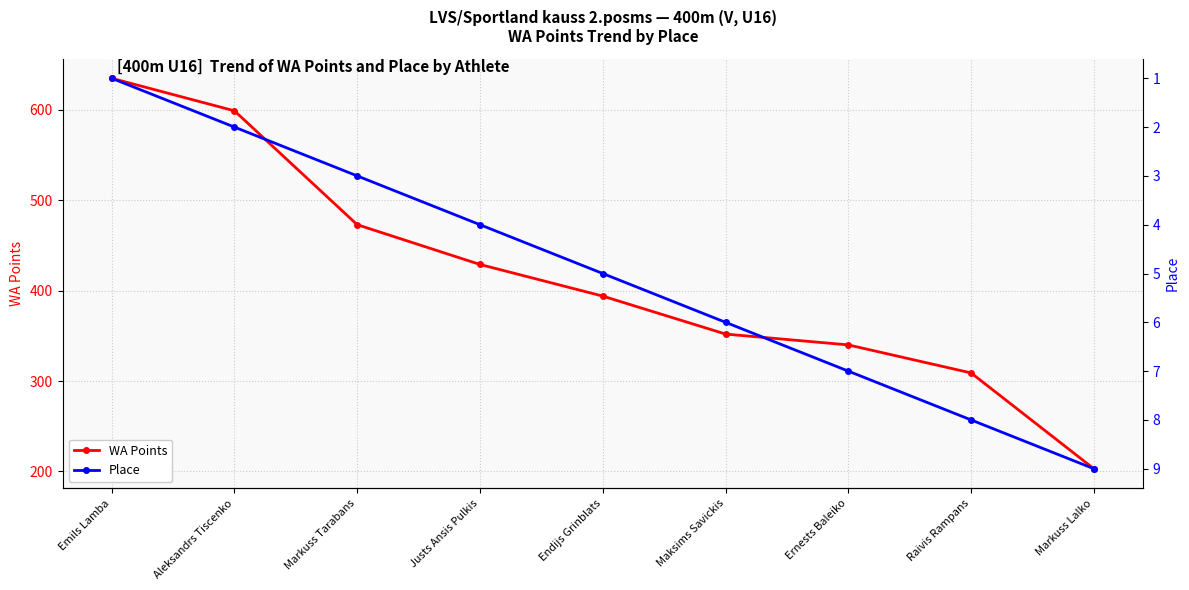

The Place series shows 1 at Justs Ansis Pulkis. True or false?

False